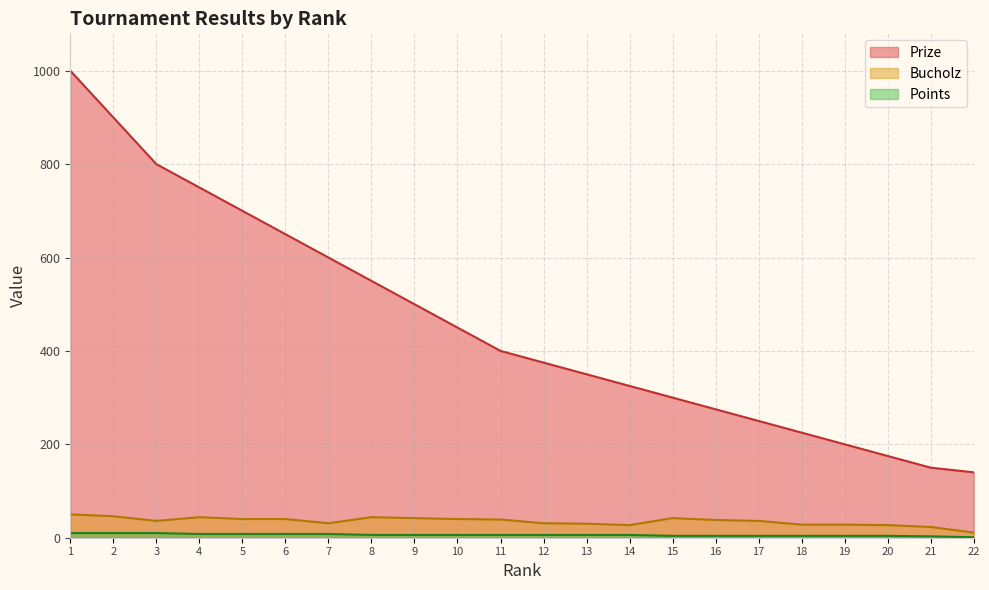

Which category has the highest value across all series?

1